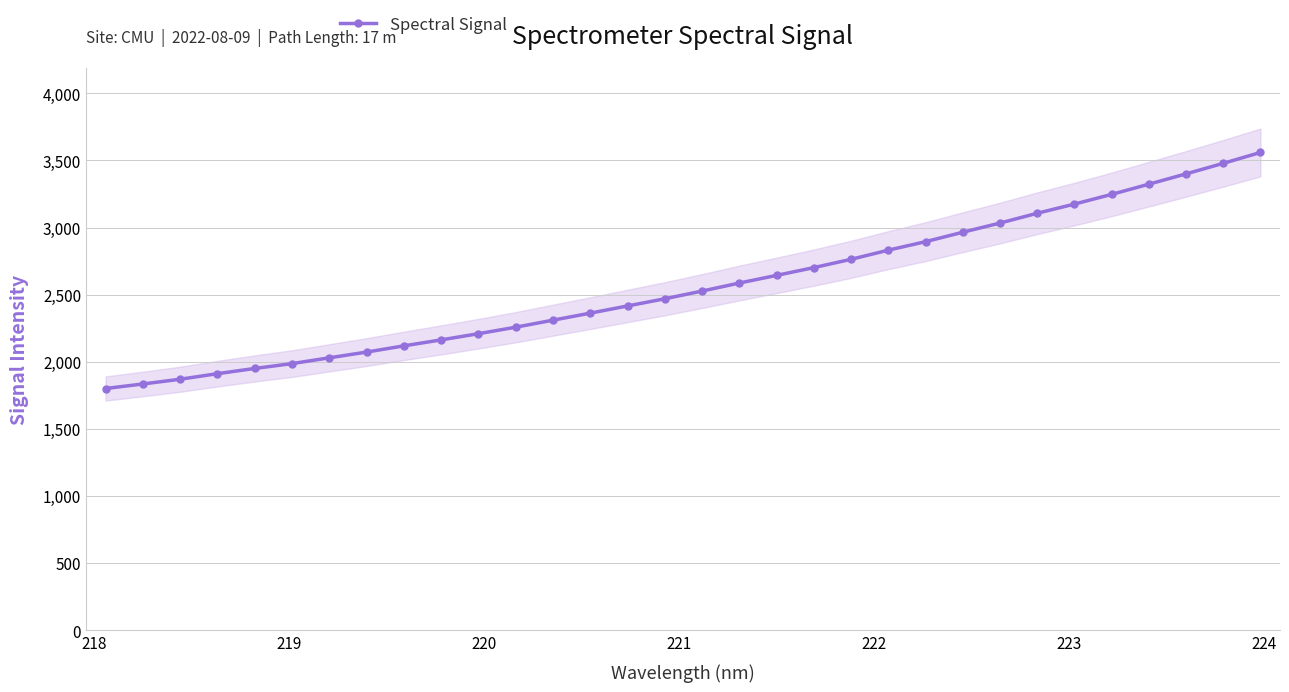

What is the highest value of the Spectral Signal series?

3559.2